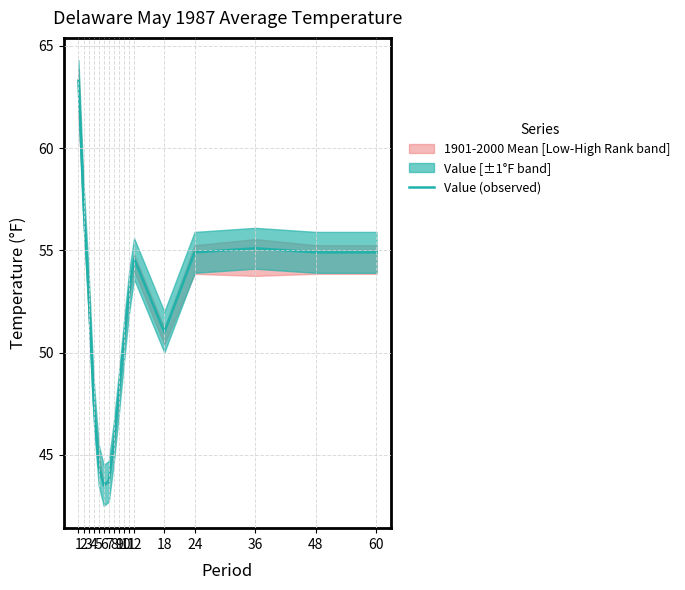

How many points are higher than both their immediate neighbors (excluding endpoints)?

2